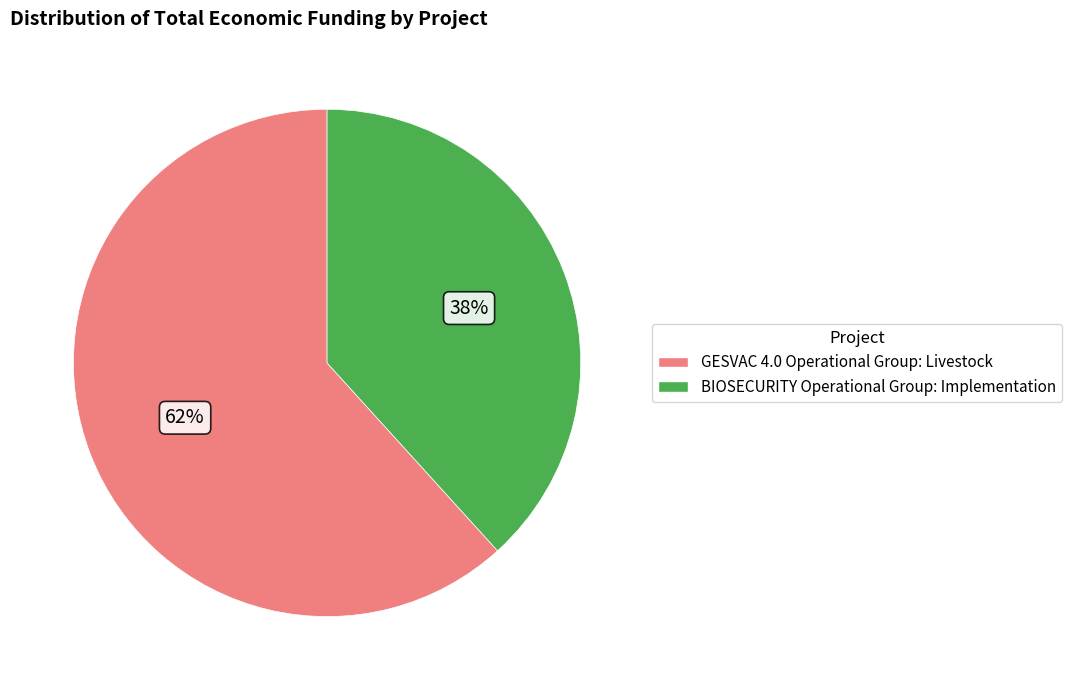

Count the number of slices in the pie.

2